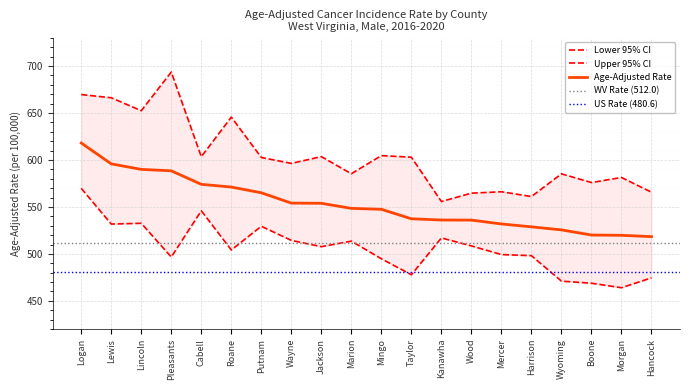

True or false: Lower 95% CI has more than 1 interior local peaks.

True